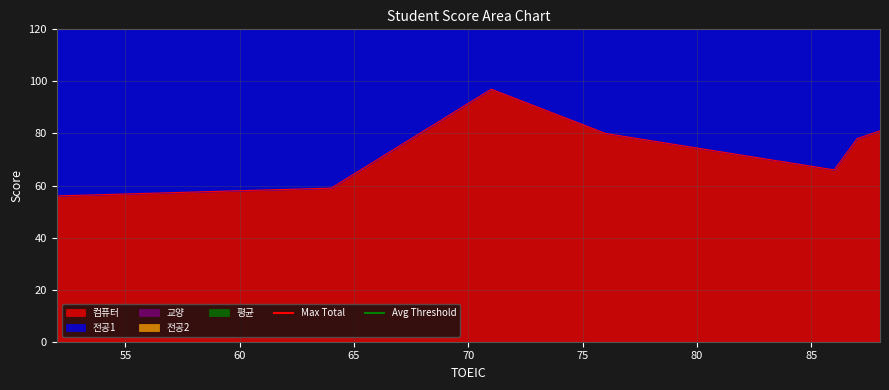

What is the highest value of the 컴퓨터 series?

97